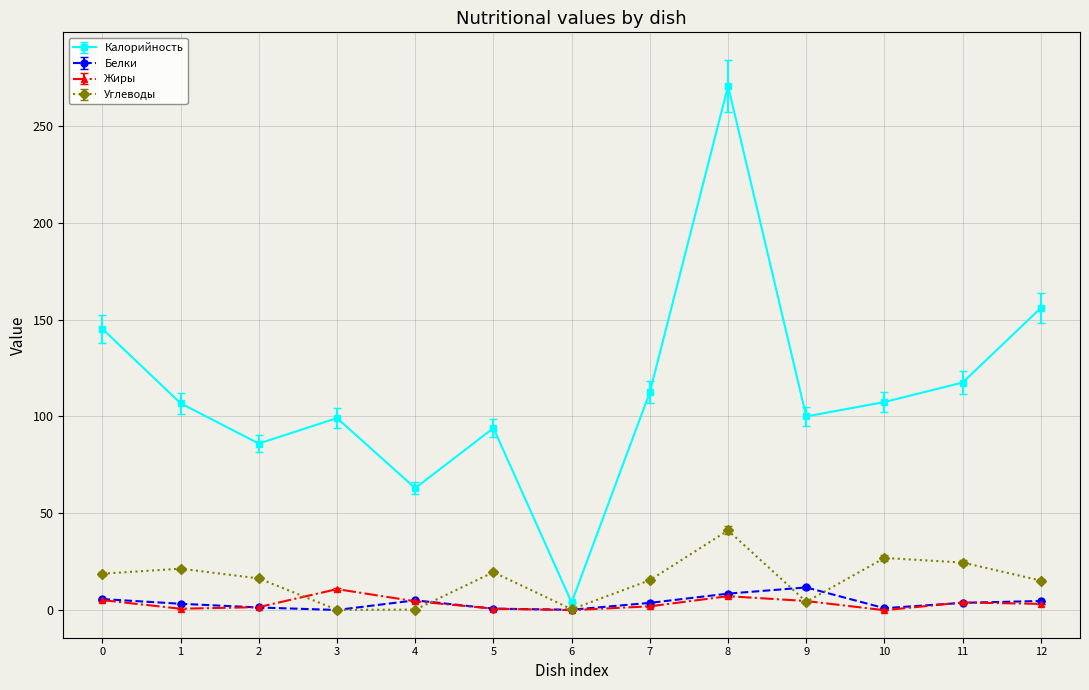

What is the difference between the maximum and minimum values in the Белки series?

11.6